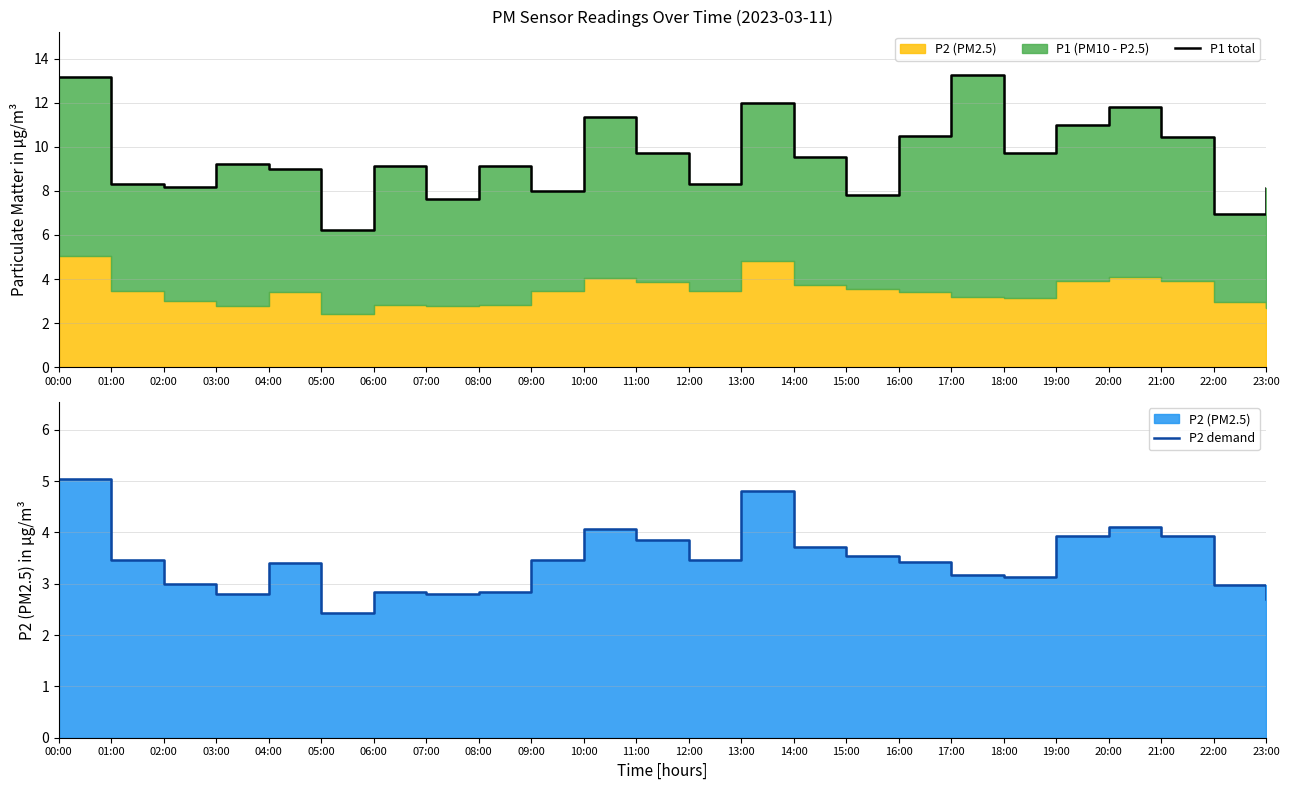

What is the difference between the P1 total values at 20:00 and 17:00?

1.4